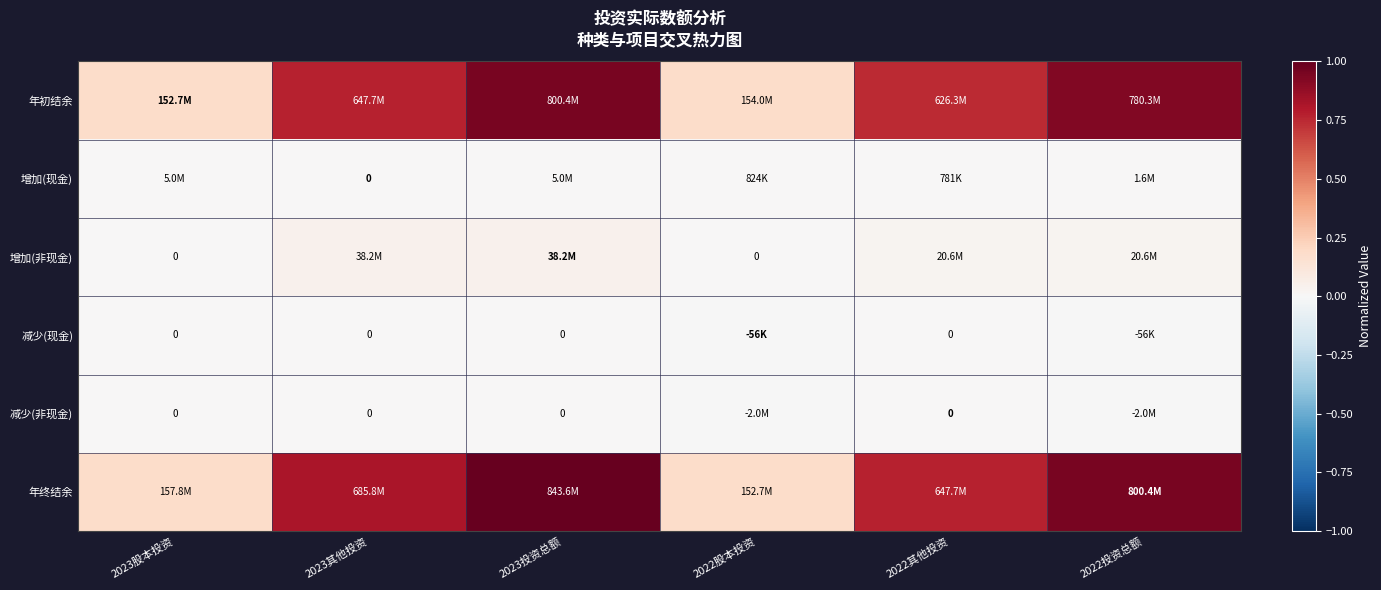

Between 2023股本投资 and 2022其他投资, which series saw the biggest shift?

年终结余